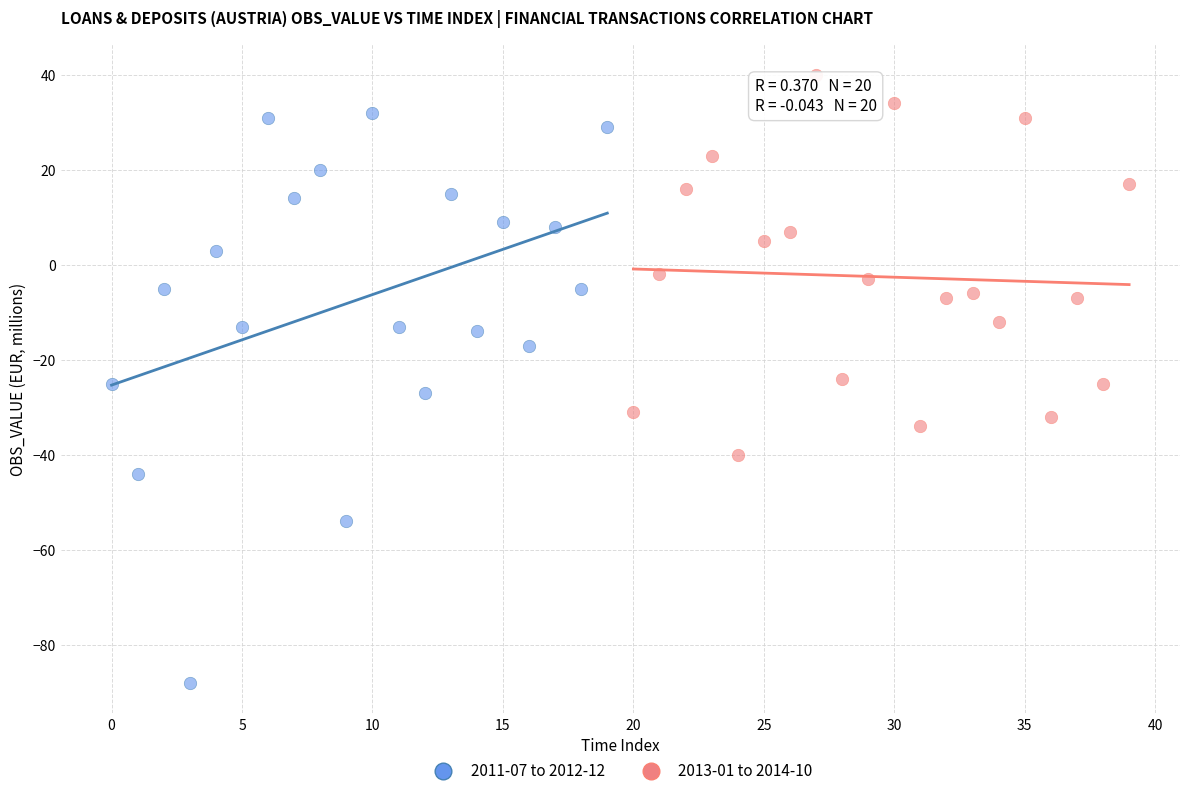

Which series contains the highest Y value?

2013-01 to 2014-10